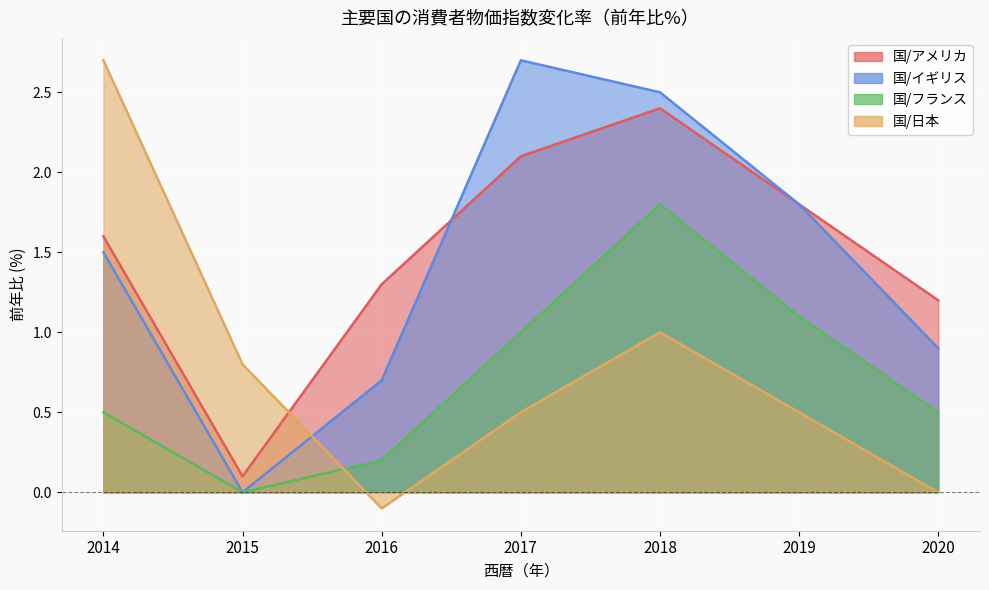

What is the value of the 国/イギリス point at the 3rd from the left?

0.7